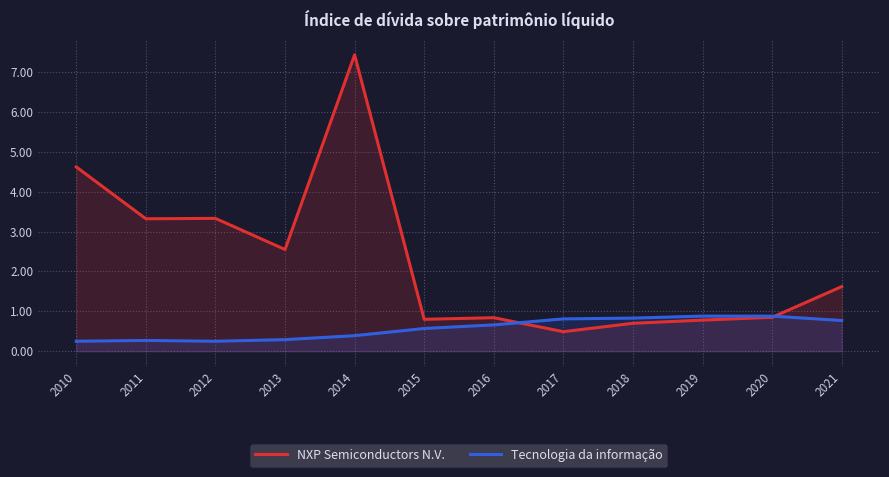

At which label is Tecnologia da informação closest to 0?

2010